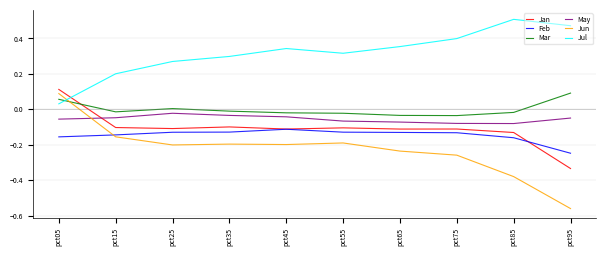

In Mar, how many points are higher than both neighbors (excluding endpoints)?

1